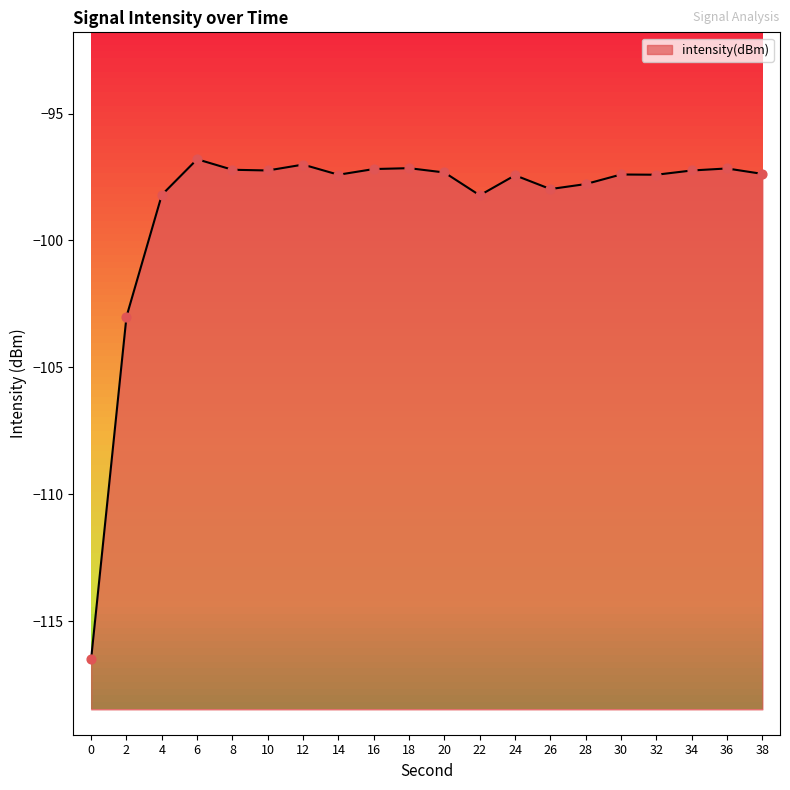

What is the change in value from 0 to 36?

+19.3